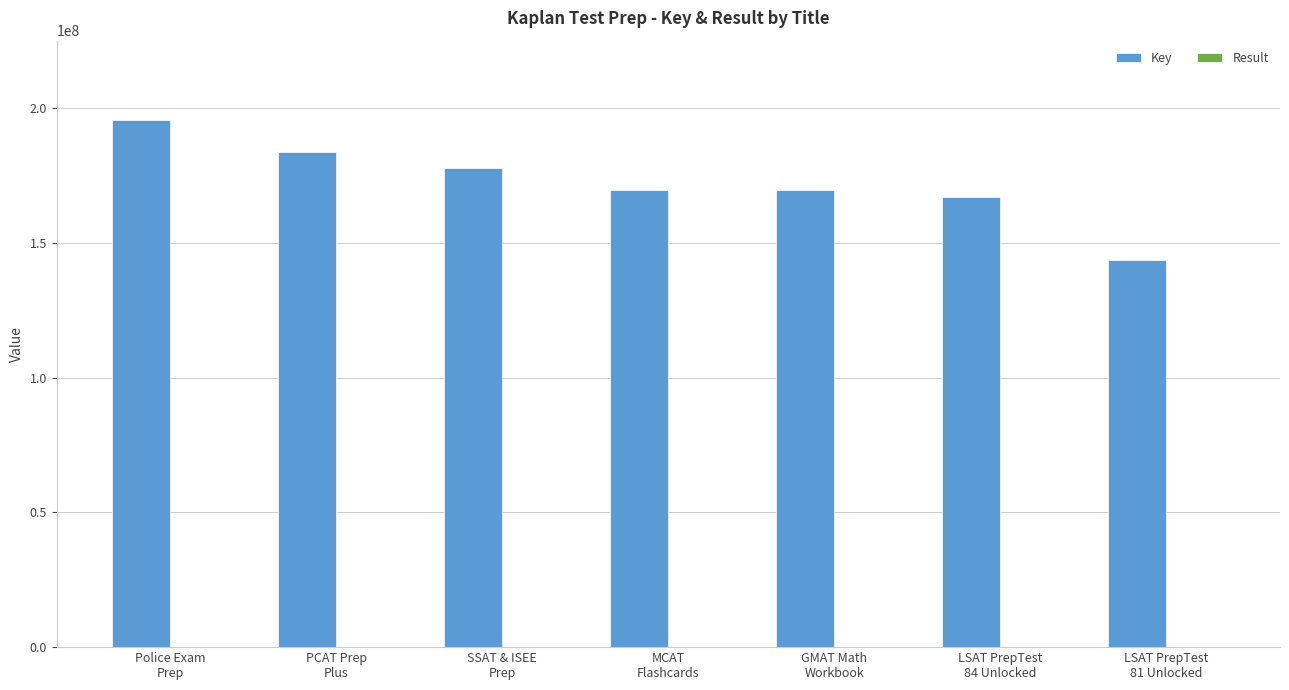

What is the spread (max minus min) of values at PCAT Prep
Plus?

183825428